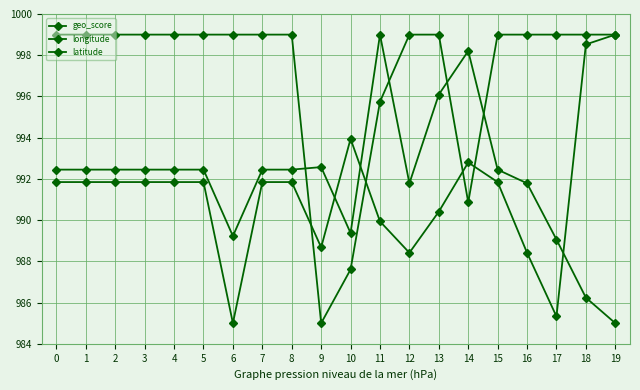

What is the value of the geo_score point at the 2nd from the left?

999.0